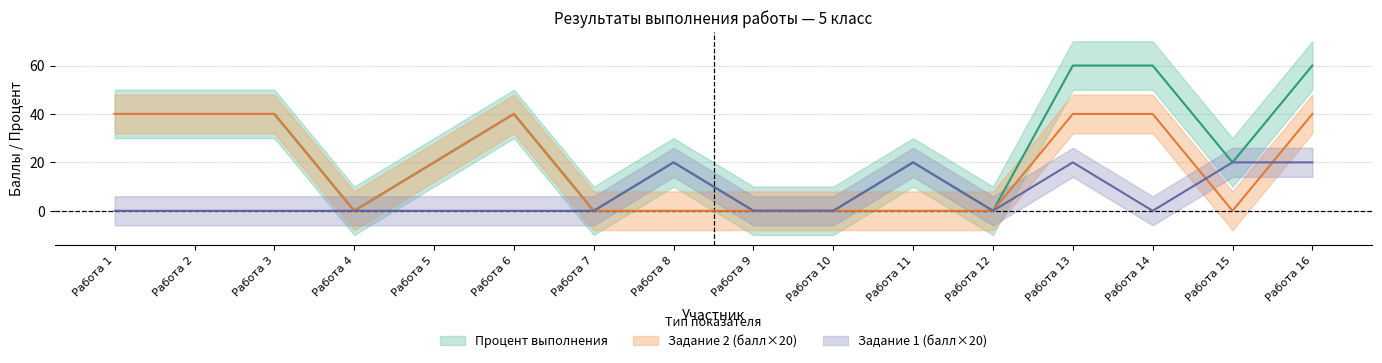

True or false: Процент выполнения has more than 2 points higher than both neighbors.

True